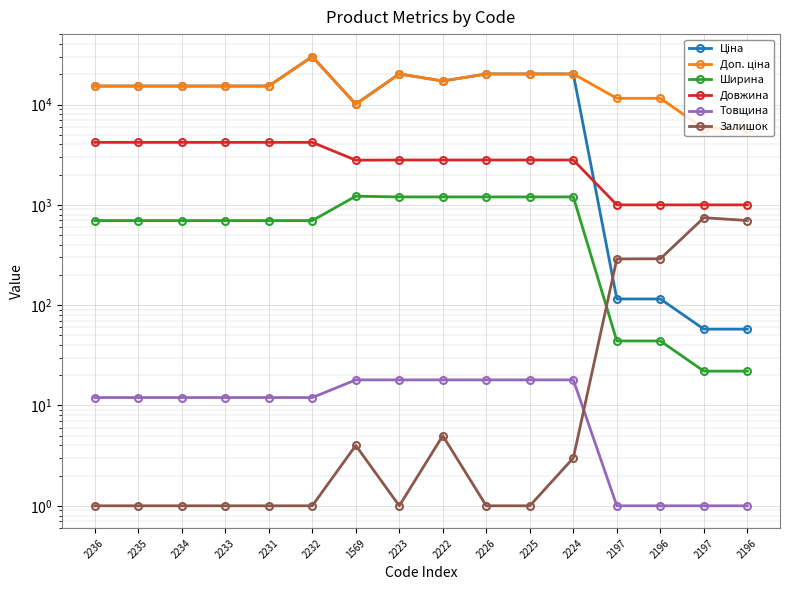

Which series ends up on top after the final intersection of Ціна and Довжина?

Довжина